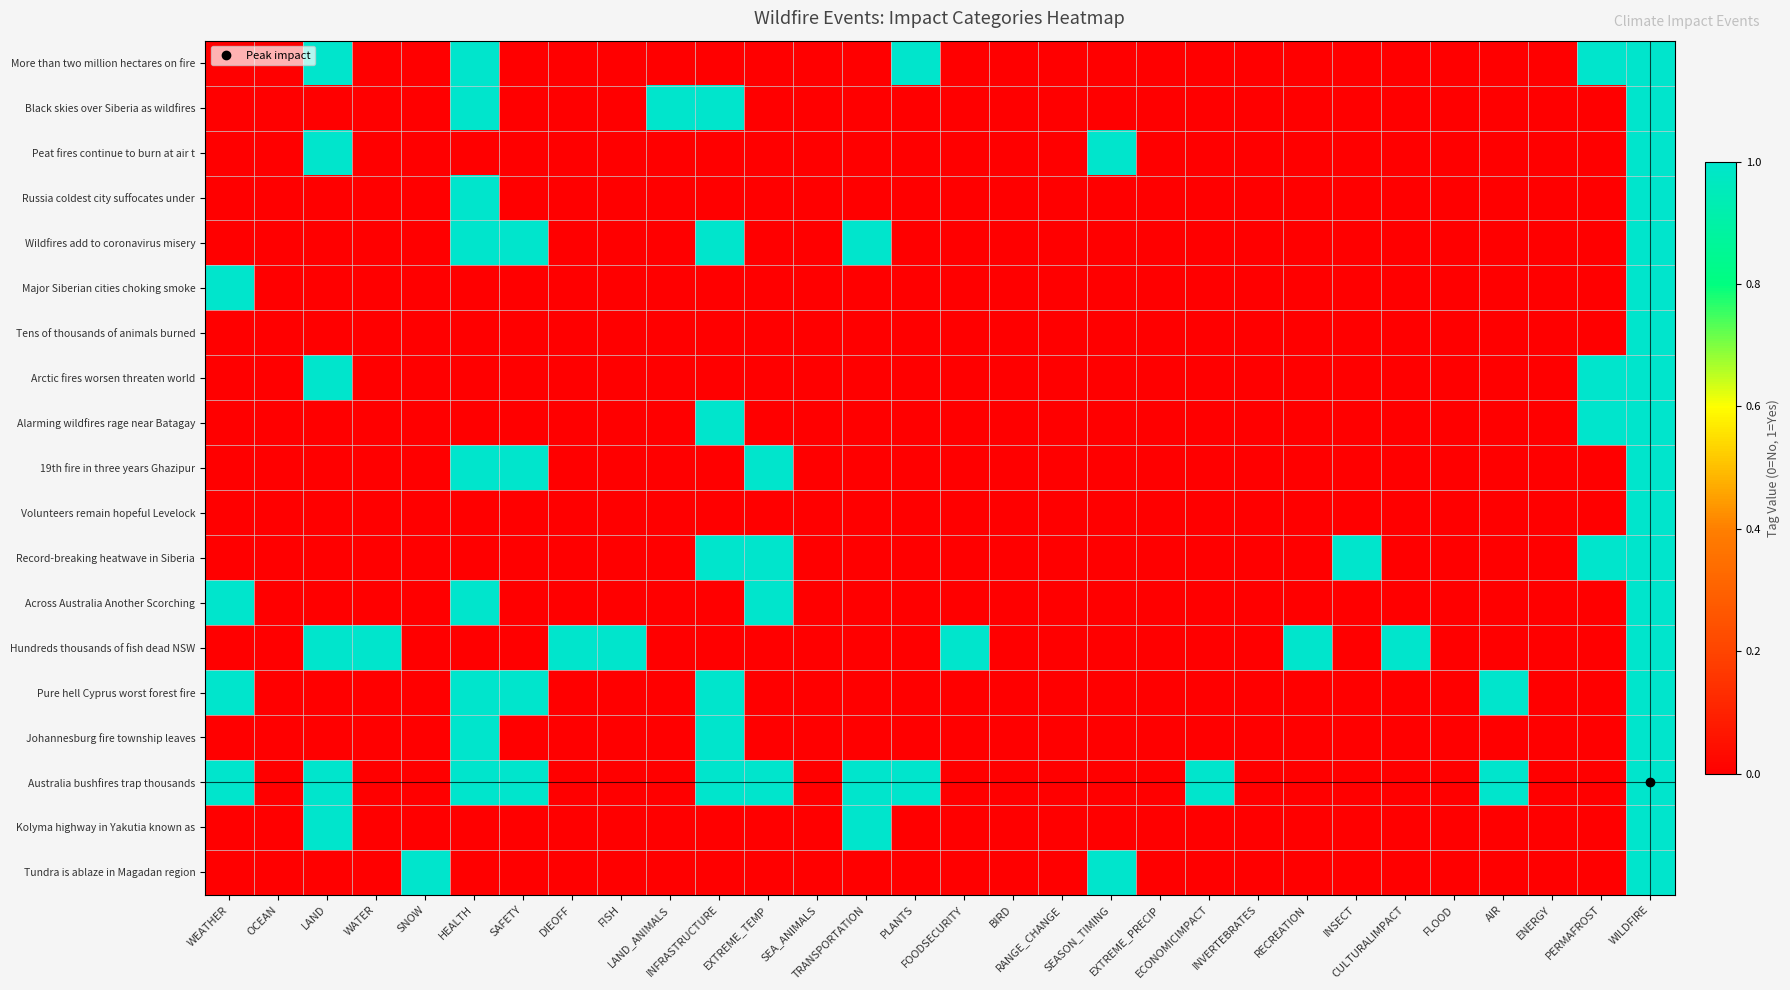

Reading left to right, transcribe all the data shown in this chart.

More than two million hectares on fire: WEATHER=0	OCEAN=0	LAND=1	WATER=0	SNOW=0	HEALTH=1	SAFETY=0	DIEOFF=0	FISH=0	LAND_ANIMALS=0	INFRASTRUCTURE=0	EXTREME_TEMP=0	SEA_ANIMALS=0	TRANSPORTATION=0	PLANTS=1	FOODSECURITY=0	BIRD=0	RANGE_CHANGE=0	SEASON_TIMING=0	EXTREME_PRECIP=0	ECONOMICIMPACT=0	INVERTEBRATES=0	RECREATION=0	INSECT=0	CULTURALIMPACT=0	FLOOD=0	AIR=0	ENERGY=0	PERMAFROST=1	WILDFIRE=1
Black skies over Siberia as wildfires: WEATHER=0	OCEAN=0	LAND=0	WATER=0	SNOW=0	HEALTH=1	SAFETY=0	DIEOFF=0	FISH=0	LAND_ANIMALS=1	INFRASTRUCTURE=1	EXTREME_TEMP=0	SEA_ANIMALS=0	TRANSPORTATION=0	PLANTS=0	FOODSECURITY=0	BIRD=0	RANGE_CHANGE=0	SEASON_TIMING=0	EXTREME_PRECIP=0	ECONOMICIMPACT=0	INVERTEBRATES=0	RECREATION=0	INSECT=0	CULTURALIMPACT=0	FLOOD=0	AIR=0	ENERGY=0	PERMAFROST=0	WILDFIRE=1
Peat fires continue to burn at air t: WEATHER=0	OCEAN=0	LAND=1	WATER=0	SNOW=0	HEALTH=0	SAFETY=0	DIEOFF=0	FISH=0	LAND_ANIMALS=0	INFRASTRUCTURE=0	EXTREME_TEMP=0	SEA_ANIMALS=0	TRANSPORTATION=0	PLANTS=0	FOODSECURITY=0	BIRD=0	RANGE_CHANGE=0	SEASON_TIMING=1	EXTREME_PRECIP=0	ECONOMICIMPACT=0	INVERTEBRATES=0	RECREATION=0	INSECT=0	CULTURALIMPACT=0	FLOOD=0	AIR=0	ENERGY=0	PERMAFROST=0	WILDFIRE=1
Russia coldest city suffocates under: WEATHER=0	OCEAN=0	LAND=0	WATER=0	SNOW=0	HEALTH=1	SAFETY=0	DIEOFF=0	FISH=0	LAND_ANIMALS=0	INFRASTRUCTURE=0	EXTREME_TEMP=0	SEA_ANIMALS=0	TRANSPORTATION=0	PLANTS=0	FOODSECURITY=0	BIRD=0	RANGE_CHANGE=0	SEASON_TIMING=0	EXTREME_PRECIP=0	ECONOMICIMPACT=0	INVERTEBRATES=0	RECREATION=0	INSECT=0	CULTURALIMPACT=0	FLOOD=0	AIR=0	ENERGY=0	PERMAFROST=0	WILDFIRE=1
Wildfires add to coronavirus misery: WEATHER=0	OCEAN=0	LAND=0	WATER=0	SNOW=0	HEALTH=1	SAFETY=1	DIEOFF=0	FISH=0	LAND_ANIMALS=0	INFRASTRUCTURE=1	EXTREME_TEMP=0	SEA_ANIMALS=0	TRANSPORTATION=1	PLANTS=0	FOODSECURITY=0	BIRD=0	RANGE_CHANGE=0	SEASON_TIMING=0	EXTREME_PRECIP=0	ECONOMICIMPACT=0	INVERTEBRATES=0	RECREATION=0	INSECT=0	CULTURALIMPACT=0	FLOOD=0	AIR=0	ENERGY=0	PERMAFROST=0	WILDFIRE=1
Major Siberian cities choking smoke: WEATHER=1	OCEAN=0	LAND=0	WATER=0	SNOW=0	HEALTH=0	SAFETY=0	DIEOFF=0	FISH=0	LAND_ANIMALS=0	INFRASTRUCTURE=0	EXTREME_TEMP=0	SEA_ANIMALS=0	TRANSPORTATION=0	PLANTS=0	FOODSECURITY=0	BIRD=0	RANGE_CHANGE=0	SEASON_TIMING=0	EXTREME_PRECIP=0	ECONOMICIMPACT=0	INVERTEBRATES=0	RECREATION=0	INSECT=0	CULTURALIMPACT=0	FLOOD=0	AIR=0	ENERGY=0	PERMAFROST=0	WILDFIRE=1
Tens of thousands of animals burned: WEATHER=0	OCEAN=0	LAND=0	WATER=0	SNOW=0	HEALTH=0	SAFETY=0	DIEOFF=0	FISH=0	LAND_ANIMALS=0	INFRASTRUCTURE=0	EXTREME_TEMP=0	SEA_ANIMALS=0	TRANSPORTATION=0	PLANTS=0	FOODSECURITY=0	BIRD=0	RANGE_CHANGE=0	SEASON_TIMING=0	EXTREME_PRECIP=0	ECONOMICIMPACT=0	INVERTEBRATES=0	RECREATION=0	INSECT=0	CULTURALIMPACT=0	FLOOD=0	AIR=0	ENERGY=0	PERMAFROST=0	WILDFIRE=1
Arctic fires worsen threaten world: WEATHER=0	OCEAN=0	LAND=1	WATER=0	SNOW=0	HEALTH=0	SAFETY=0	DIEOFF=0	FISH=0	LAND_ANIMALS=0	INFRASTRUCTURE=0	EXTREME_TEMP=0	SEA_ANIMALS=0	TRANSPORTATION=0	PLANTS=0	FOODSECURITY=0	BIRD=0	RANGE_CHANGE=0	SEASON_TIMING=0	EXTREME_PRECIP=0	ECONOMICIMPACT=0	INVERTEBRATES=0	RECREATION=0	INSECT=0	CULTURALIMPACT=0	FLOOD=0	AIR=0	ENERGY=0	PERMAFROST=1	WILDFIRE=1
Alarming wildfires rage near Batagay: WEATHER=0	OCEAN=0	LAND=0	WATER=0	SNOW=0	HEALTH=0	SAFETY=0	DIEOFF=0	FISH=0	LAND_ANIMALS=0	INFRASTRUCTURE=1	EXTREME_TEMP=0	SEA_ANIMALS=0	TRANSPORTATION=0	PLANTS=0	FOODSECURITY=0	BIRD=0	RANGE_CHANGE=0	SEASON_TIMING=0	EXTREME_PRECIP=0	ECONOMICIMPACT=0	INVERTEBRATES=0	RECREATION=0	INSECT=0	CULTURALIMPACT=0	FLOOD=0	AIR=0	ENERGY=0	PERMAFROST=1	WILDFIRE=1
19th fire in three years Ghazipur: WEATHER=0	OCEAN=0	LAND=0	WATER=0	SNOW=0	HEALTH=1	SAFETY=1	DIEOFF=0	FISH=0	LAND_ANIMALS=0	INFRASTRUCTURE=0	EXTREME_TEMP=1	SEA_ANIMALS=0	TRANSPORTATION=0	PLANTS=0	FOODSECURITY=0	BIRD=0	RANGE_CHANGE=0	SEASON_TIMING=0	EXTREME_PRECIP=0	ECONOMICIMPACT=0	INVERTEBRATES=0	RECREATION=0	INSECT=0	CULTURALIMPACT=0	FLOOD=0	AIR=0	ENERGY=0	PERMAFROST=0	WILDFIRE=1
Volunteers remain hopeful Levelock: WEATHER=0	OCEAN=0	LAND=0	WATER=0	SNOW=0	HEALTH=0	SAFETY=0	DIEOFF=0	FISH=0	LAND_ANIMALS=0	INFRASTRUCTURE=0	EXTREME_TEMP=0	SEA_ANIMALS=0	TRANSPORTATION=0	PLANTS=0	FOODSECURITY=0	BIRD=0	RANGE_CHANGE=0	SEASON_TIMING=0	EXTREME_PRECIP=0	ECONOMICIMPACT=0	INVERTEBRATES=0	RECREATION=0	INSECT=0	CULTURALIMPACT=0	FLOOD=0	AIR=0	ENERGY=0	PERMAFROST=0	WILDFIRE=1
Record-breaking heatwave in Siberia: WEATHER=0	OCEAN=0	LAND=0	WATER=0	SNOW=0	HEALTH=0	SAFETY=0	DIEOFF=0	FISH=0	LAND_ANIMALS=0	INFRASTRUCTURE=1	EXTREME_TEMP=1	SEA_ANIMALS=0	TRANSPORTATION=0	PLANTS=0	FOODSECURITY=0	BIRD=0	RANGE_CHANGE=0	SEASON_TIMING=0	EXTREME_PRECIP=0	ECONOMICIMPACT=0	INVERTEBRATES=0	RECREATION=0	INSECT=1	CULTURALIMPACT=0	FLOOD=0	AIR=0	ENERGY=0	PERMAFROST=1	WILDFIRE=1
Across Australia Another Scorching: WEATHER=1	OCEAN=0	LAND=0	WATER=0	SNOW=0	HEALTH=1	SAFETY=0	DIEOFF=0	FISH=0	LAND_ANIMALS=0	INFRASTRUCTURE=0	EXTREME_TEMP=1	SEA_ANIMALS=0	TRANSPORTATION=0	PLANTS=0	FOODSECURITY=0	BIRD=0	RANGE_CHANGE=0	SEASON_TIMING=0	EXTREME_PRECIP=0	ECONOMICIMPACT=0	INVERTEBRATES=0	RECREATION=0	INSECT=0	CULTURALIMPACT=0	FLOOD=0	AIR=0	ENERGY=0	PERMAFROST=0	WILDFIRE=1
Hundreds thousands of fish dead NSW: WEATHER=0	OCEAN=0	LAND=1	WATER=1	SNOW=0	HEALTH=0	SAFETY=0	DIEOFF=1	FISH=1	LAND_ANIMALS=0	INFRASTRUCTURE=0	EXTREME_TEMP=0	SEA_ANIMALS=0	TRANSPORTATION=0	PLANTS=0	FOODSECURITY=1	BIRD=0	RANGE_CHANGE=0	SEASON_TIMING=0	EXTREME_PRECIP=0	ECONOMICIMPACT=0	INVERTEBRATES=0	RECREATION=1	INSECT=0	CULTURALIMPACT=1	FLOOD=0	AIR=0	ENERGY=0	PERMAFROST=0	WILDFIRE=1
Pure hell Cyprus worst forest fire: WEATHER=1	OCEAN=0	LAND=0	WATER=0	SNOW=0	HEALTH=1	SAFETY=1	DIEOFF=0	FISH=0	LAND_ANIMALS=0	INFRASTRUCTURE=1	EXTREME_TEMP=0	SEA_ANIMALS=0	TRANSPORTATION=0	PLANTS=0	FOODSECURITY=0	BIRD=0	RANGE_CHANGE=0	SEASON_TIMING=0	EXTREME_PRECIP=0	ECONOMICIMPACT=0	INVERTEBRATES=0	RECREATION=0	INSECT=0	CULTURALIMPACT=0	FLOOD=0	AIR=1	ENERGY=0	PERMAFROST=0	WILDFIRE=1
Johannesburg fire township leaves: WEATHER=0	OCEAN=0	LAND=0	WATER=0	SNOW=0	HEALTH=1	SAFETY=0	DIEOFF=0	FISH=0	LAND_ANIMALS=0	INFRASTRUCTURE=1	EXTREME_TEMP=0	SEA_ANIMALS=0	TRANSPORTATION=0	PLANTS=0	FOODSECURITY=0	BIRD=0	RANGE_CHANGE=0	SEASON_TIMING=0	EXTREME_PRECIP=0	ECONOMICIMPACT=0	INVERTEBRATES=0	RECREATION=0	INSECT=0	CULTURALIMPACT=0	FLOOD=0	AIR=0	ENERGY=0	PERMAFROST=0	WILDFIRE=1
Australia bushfires trap thousands: WEATHER=1	OCEAN=0	LAND=1	WATER=0	SNOW=0	HEALTH=1	SAFETY=1	DIEOFF=0	FISH=0	LAND_ANIMALS=0	INFRASTRUCTURE=1	EXTREME_TEMP=1	SEA_ANIMALS=0	TRANSPORTATION=1	PLANTS=1	FOODSECURITY=0	BIRD=0	RANGE_CHANGE=0	SEASON_TIMING=0	EXTREME_PRECIP=0	ECONOMICIMPACT=1	INVERTEBRATES=0	RECREATION=0	INSECT=0	CULTURALIMPACT=0	FLOOD=0	AIR=1	ENERGY=0	PERMAFROST=0	WILDFIRE=1
Kolyma highway in Yakutia known as: WEATHER=0	OCEAN=0	LAND=1	WATER=0	SNOW=0	HEALTH=0	SAFETY=0	DIEOFF=0	FISH=0	LAND_ANIMALS=0	INFRASTRUCTURE=0	EXTREME_TEMP=0	SEA_ANIMALS=0	TRANSPORTATION=1	PLANTS=0	FOODSECURITY=0	BIRD=0	RANGE_CHANGE=0	SEASON_TIMING=0	EXTREME_PRECIP=0	ECONOMICIMPACT=0	INVERTEBRATES=0	RECREATION=0	INSECT=0	CULTURALIMPACT=0	FLOOD=0	AIR=0	ENERGY=0	PERMAFROST=0	WILDFIRE=1
Tundra is ablaze in Magadan region: WEATHER=0	OCEAN=0	LAND=0	WATER=0	SNOW=1	HEALTH=0	SAFETY=0	DIEOFF=0	FISH=0	LAND_ANIMALS=0	INFRASTRUCTURE=0	EXTREME_TEMP=0	SEA_ANIMALS=0	TRANSPORTATION=0	PLANTS=0	FOODSECURITY=0	BIRD=0	RANGE_CHANGE=0	SEASON_TIMING=1	EXTREME_PRECIP=0	ECONOMICIMPACT=0	INVERTEBRATES=0	RECREATION=0	INSECT=0	CULTURALIMPACT=0	FLOOD=0	AIR=0	ENERGY=0	PERMAFROST=0	WILDFIRE=1